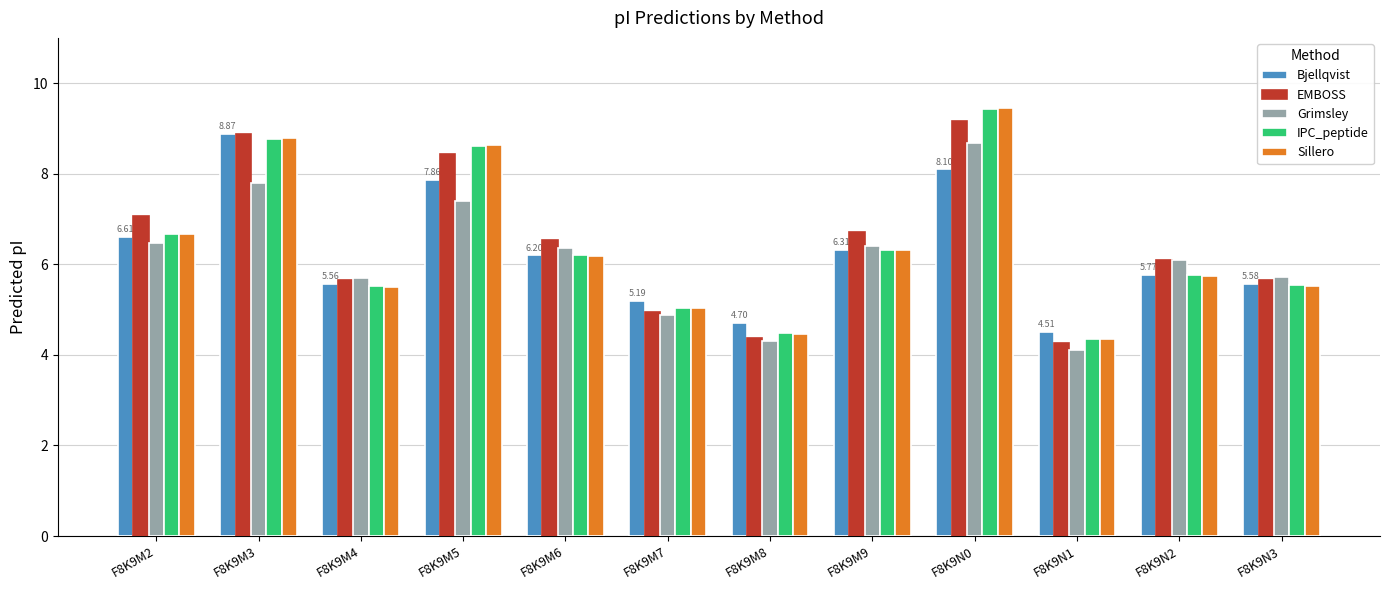

True or false: Grimsley has a value of 7.8 at F8K9M3.

True